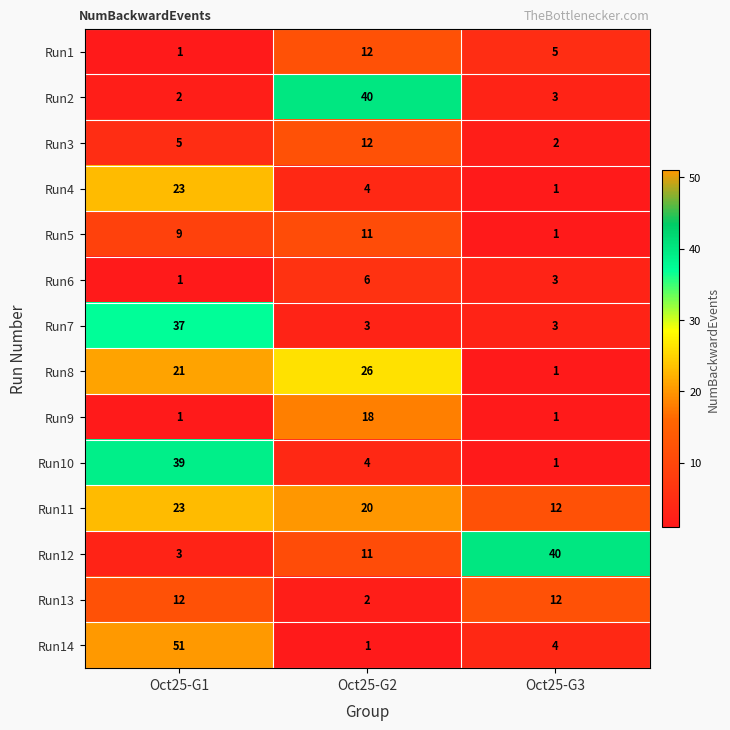

What is the difference between the Run1 values at Oct25-G3 and Oct25-G2?

7